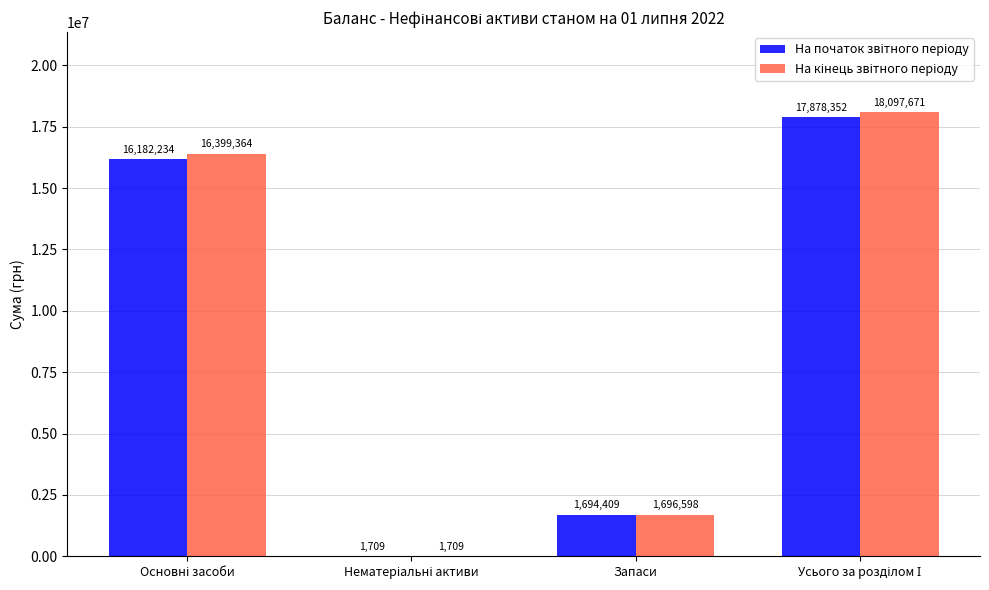

What is the greatest value displayed?

18097671